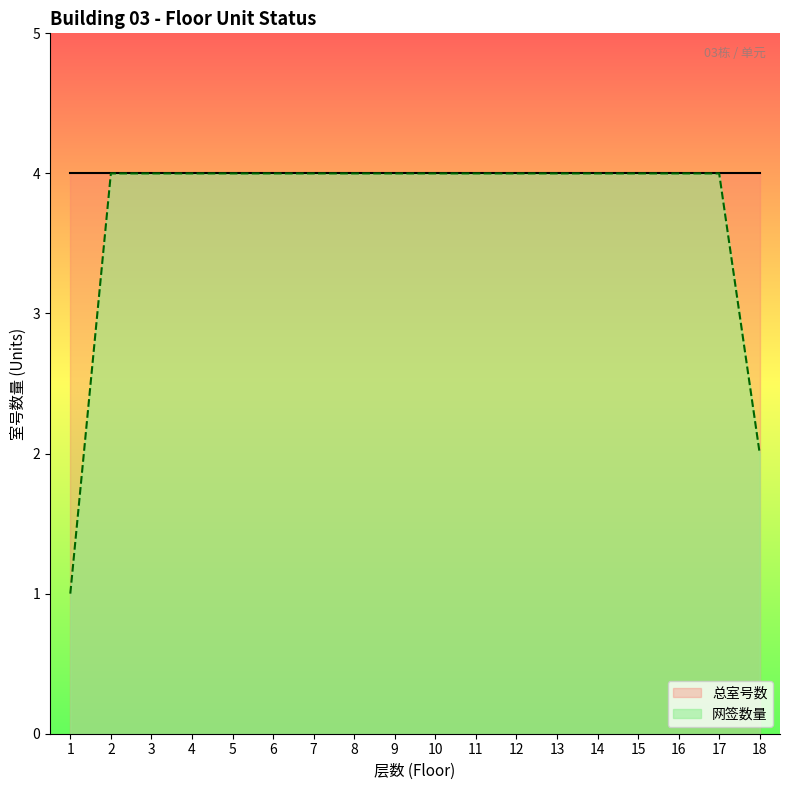

Approximately how many times larger is the value at 11 compared to 18?

2.0